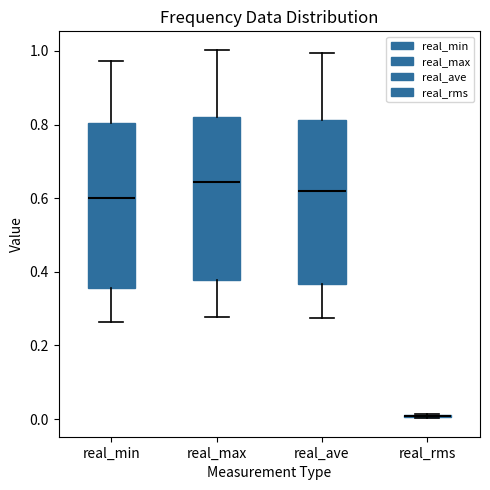

Where does the lower whisker of the box for real_ave end on the y-axis? The values are not printed on the chart, so give them approximately, as read against the axis.

0.28